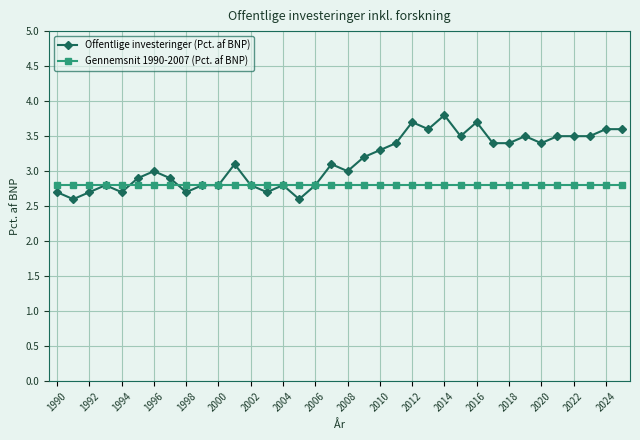

Which series has the largest range (max minus min)?

Offentlige investeringer (Pct. af BNP)